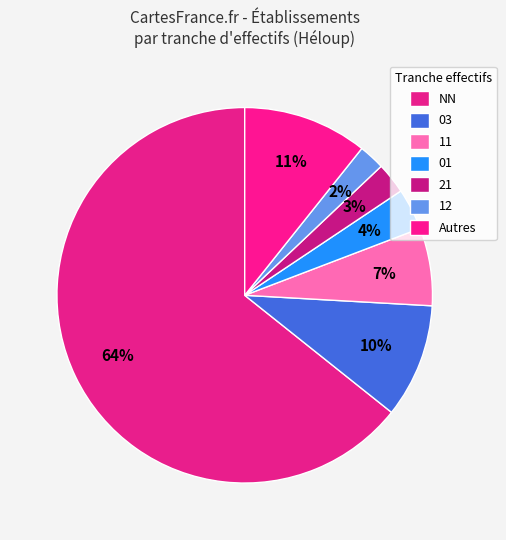

How many segments does this pie chart have?

7